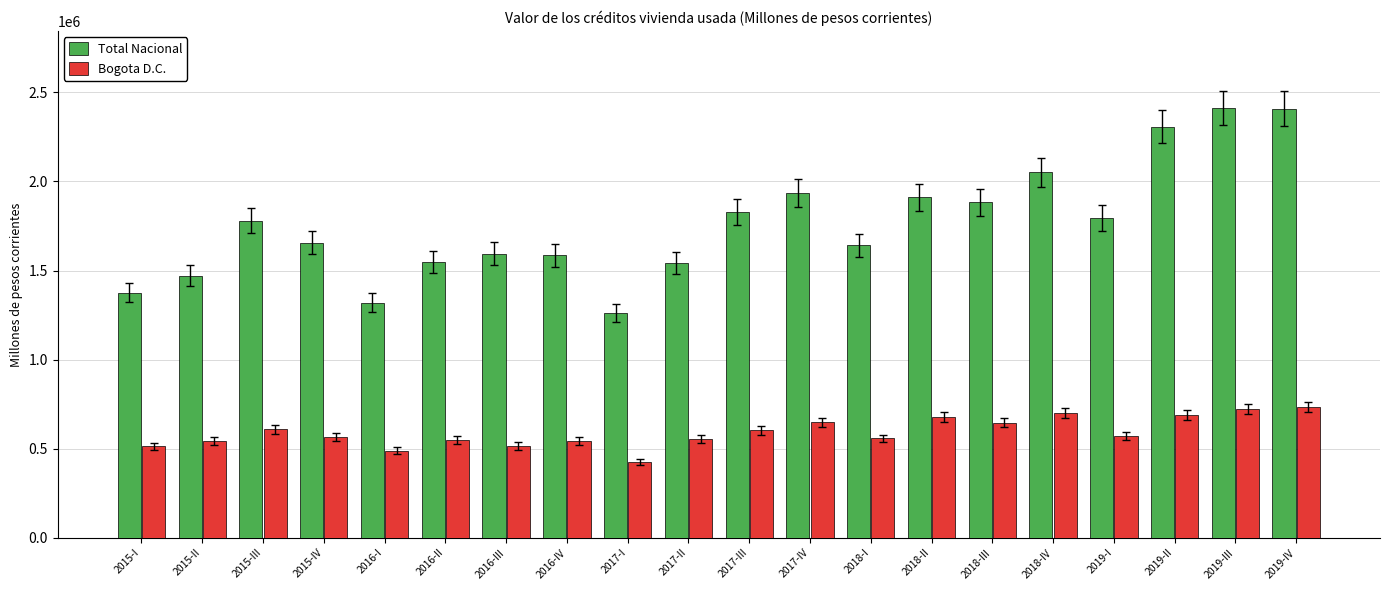

What is the difference between the maximum and minimum values in the Total Nacional series?

1147484